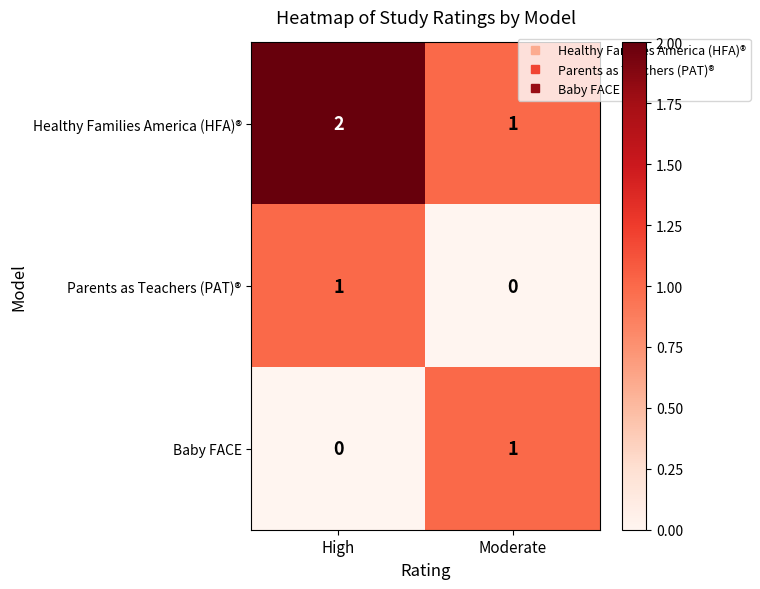

Is it true that Parents as Teachers (PAT)® equals 1 at High?

True